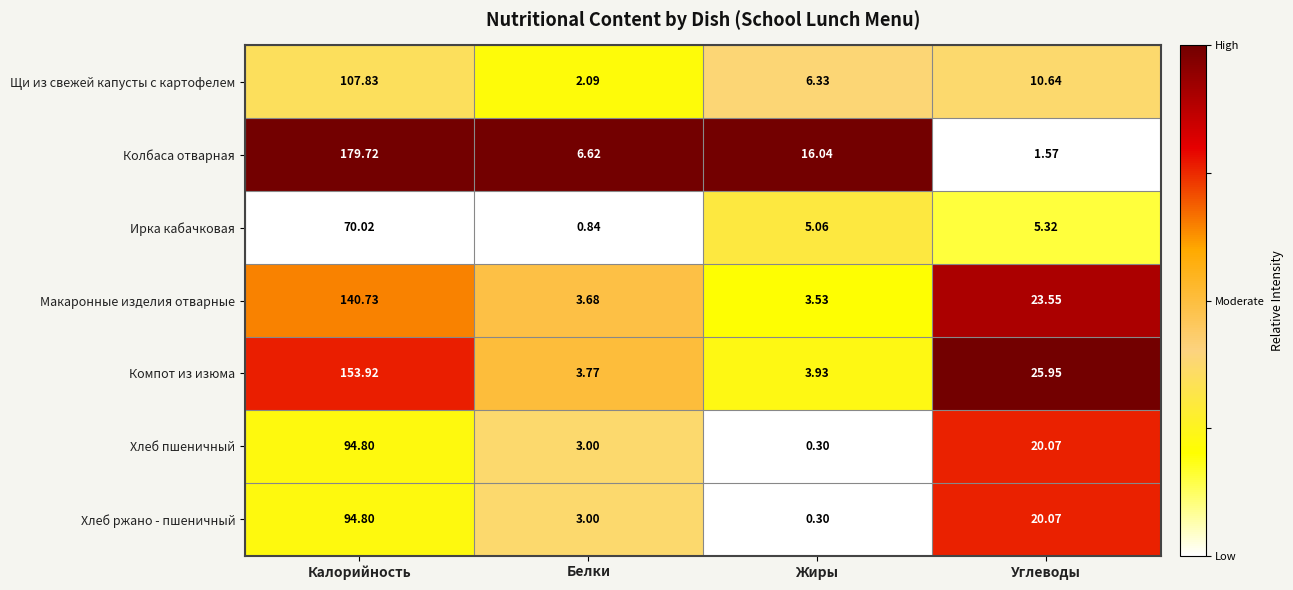

At which label does Хлеб пшеничный first exceed 20?

Калорийность